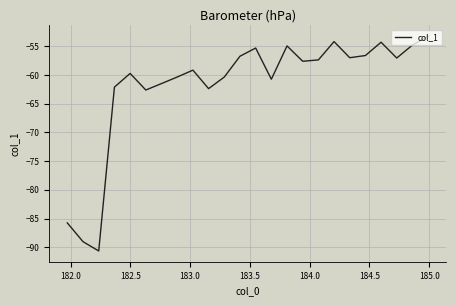

What is the smallest value displayed?

-90.6